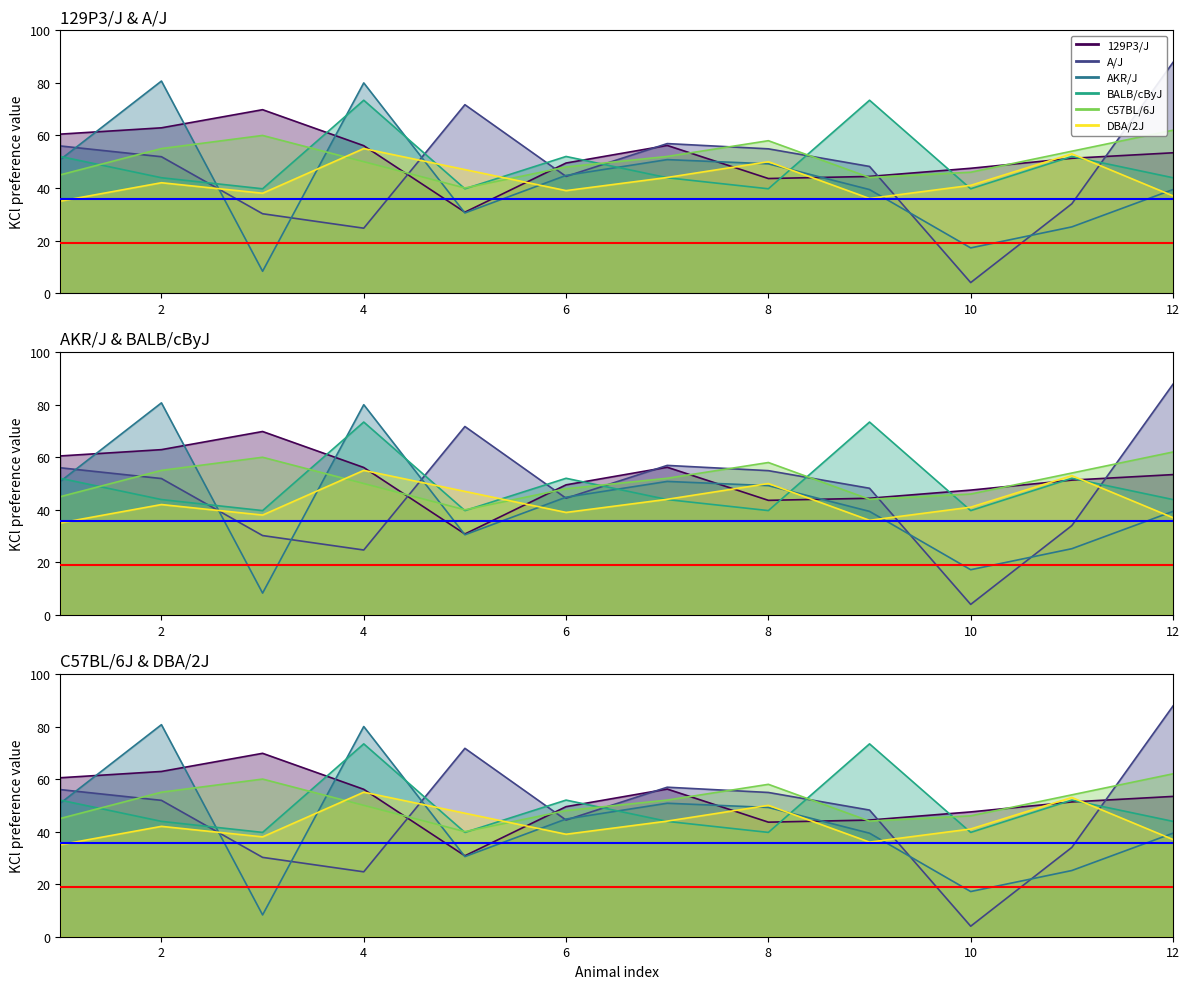

Which series changed the most between 3 and 4?

AKR/J